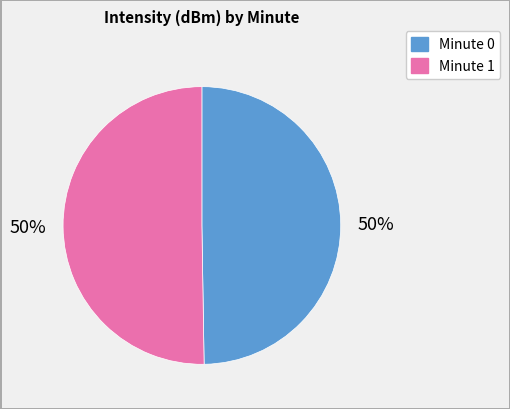

To the nearest percent, what percentage of the pie is Minute 0?

50%